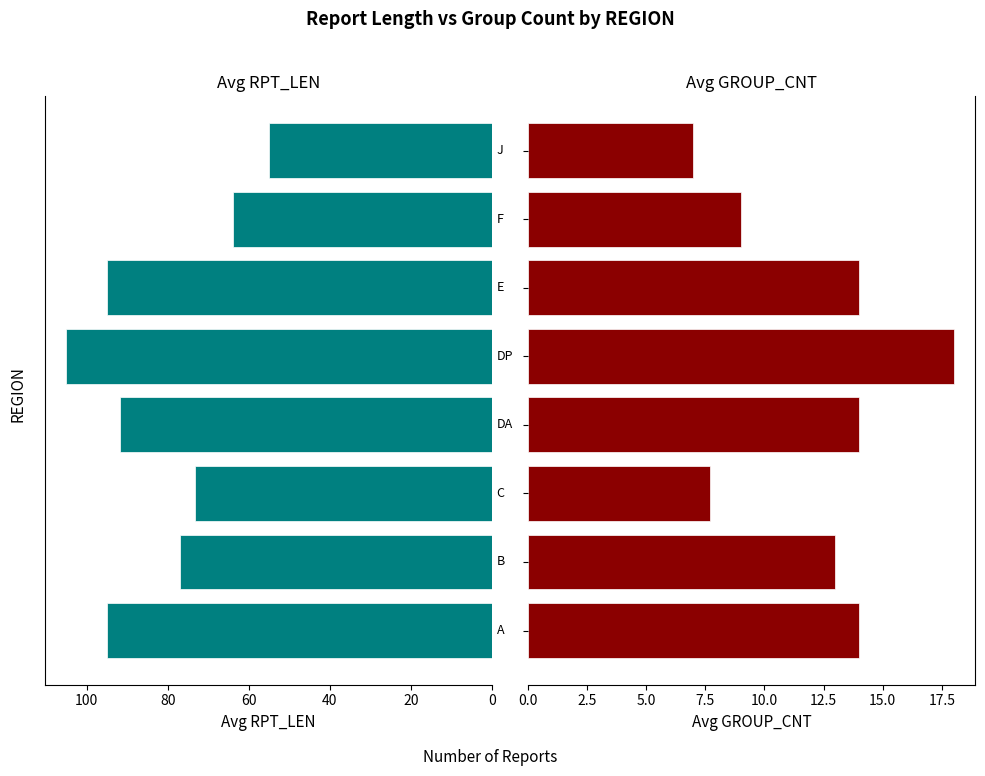

Rank the series by their maximum value, from highest to lowest.

Avg RPT_LEN, Avg GROUP_CNT